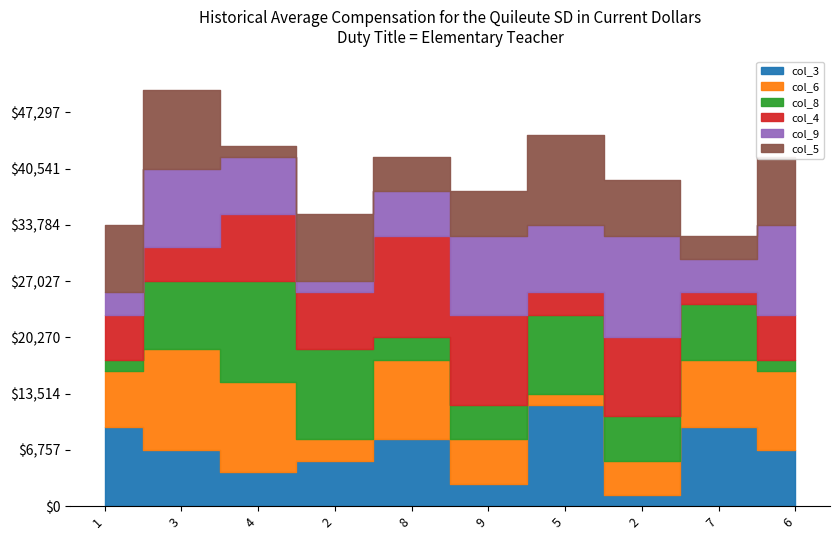

Which series has the largest total across all categories?

col_9